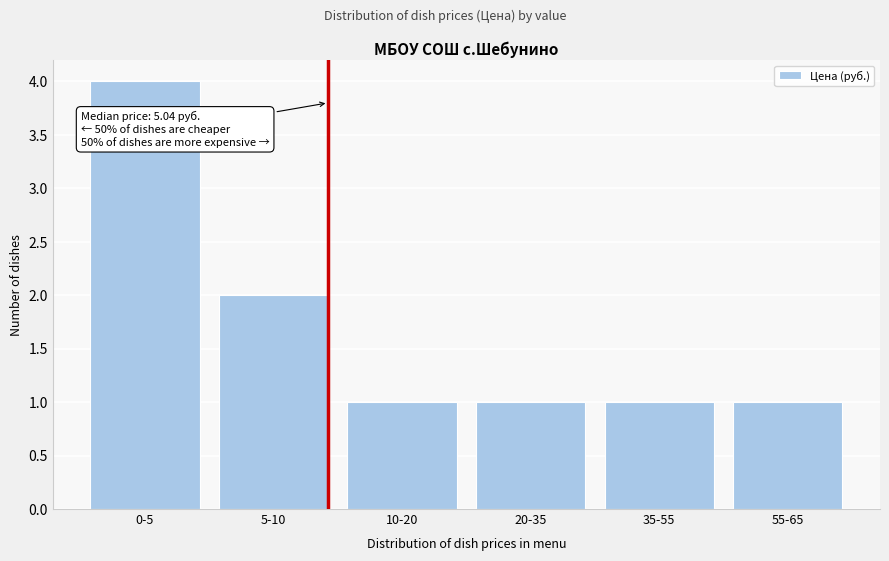

Reading left to right, extract all data points from this chart.

4	2	1	1	1	1